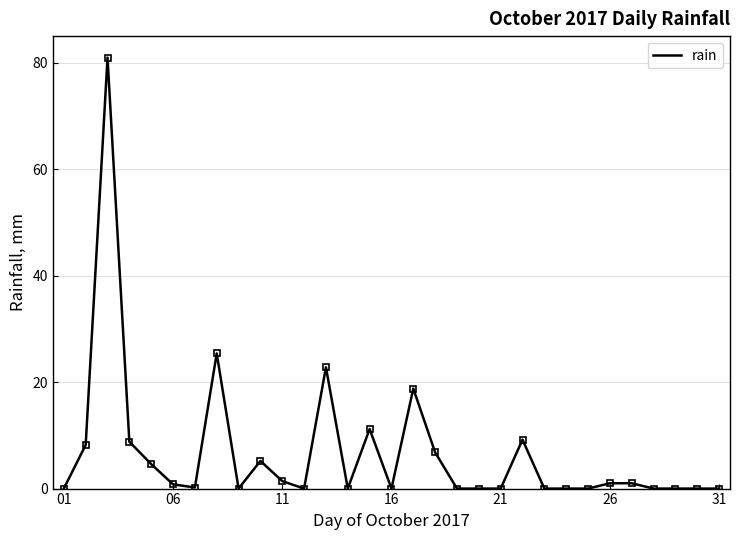

What is the difference between the maximum and minimum values?

81.0